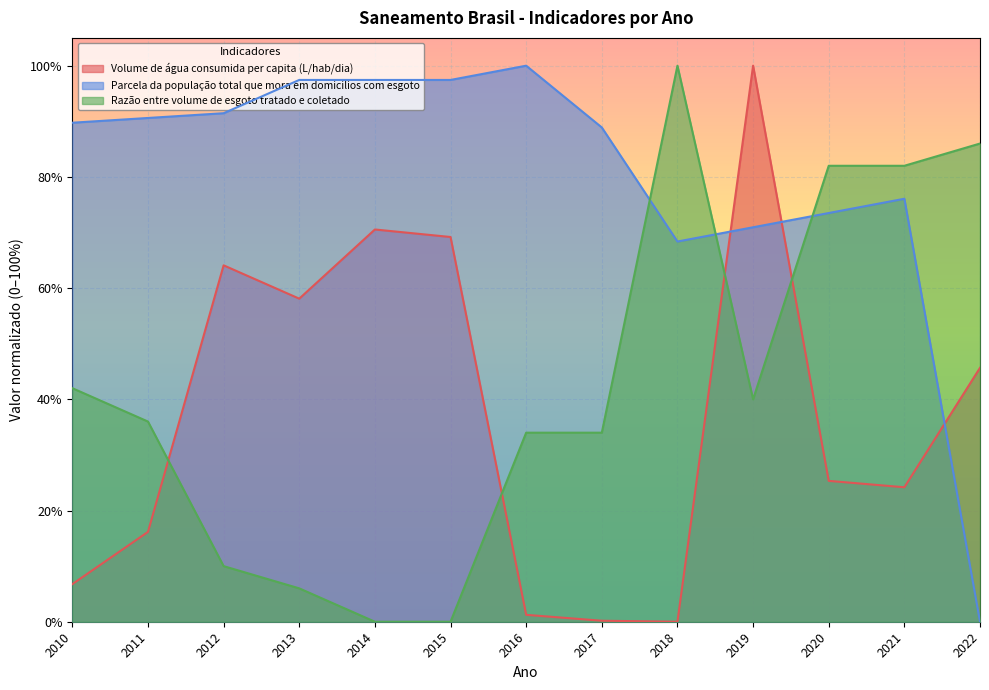

What are all the series names shown in the legend?

Volume de água consumida per capita (L/hab/dia), Parcela da população total que mora em domicílios com esgoto, Razão entre volume de esgoto tratado e coletado